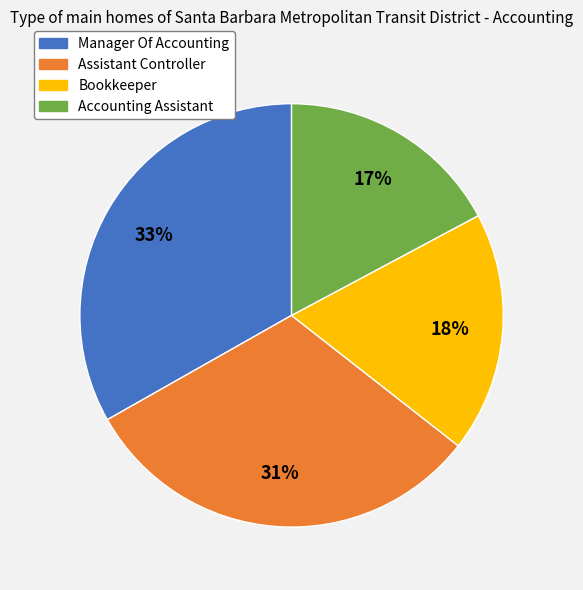

Between Manager Of Accounting and Assistant Controller, which is larger?

Manager Of Accounting